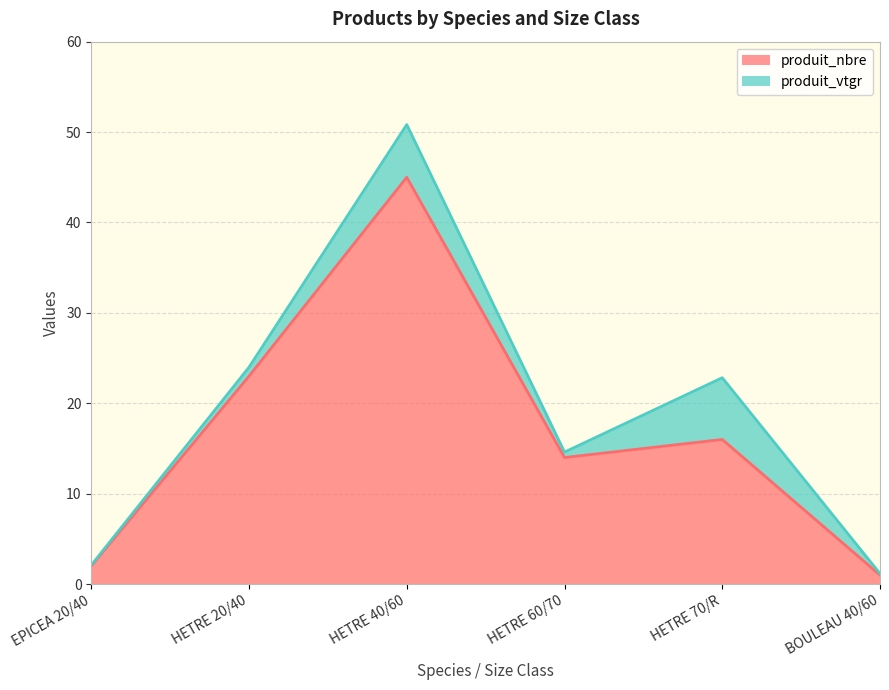

Which has a higher value, EPICEA 20/40 or BOULEAU 40/60?

EPICEA 20/40